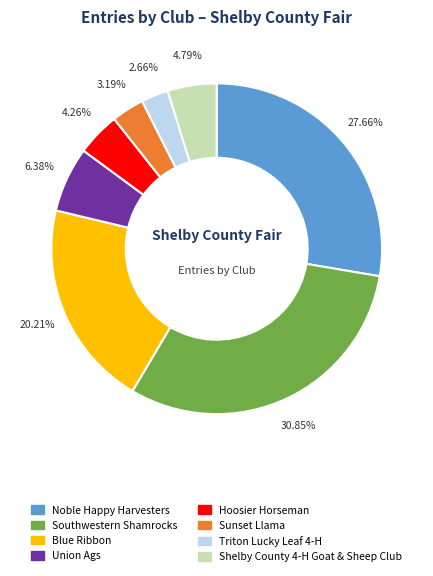

Is the sum of Sunset Llama and Hoosier Horseman greater than half?

No